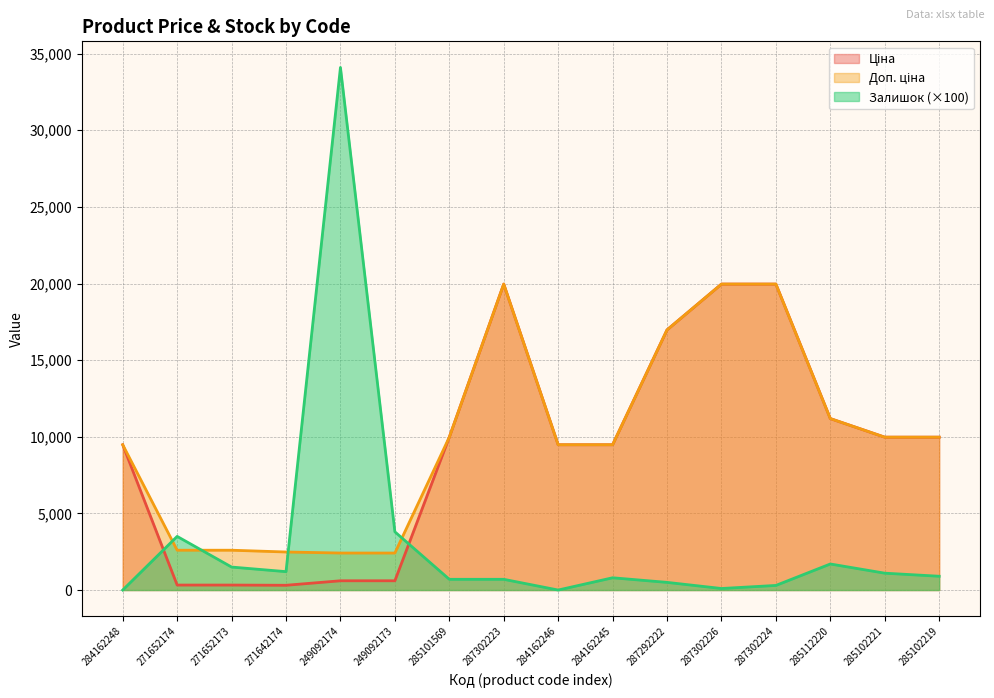

Between 284162246 and 271652174, which is larger?

284162246